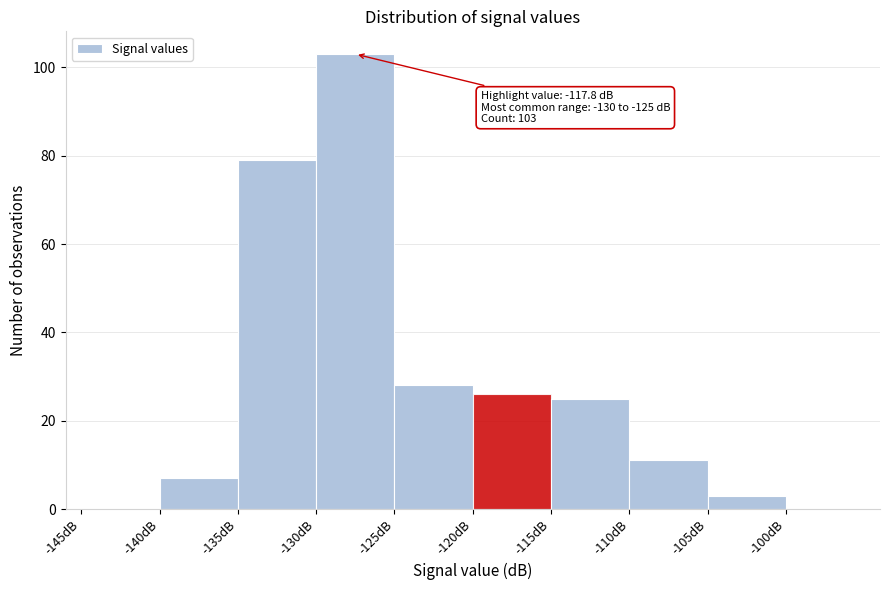

Over which range of the x-axis is the bar tallest?

-130 to -125